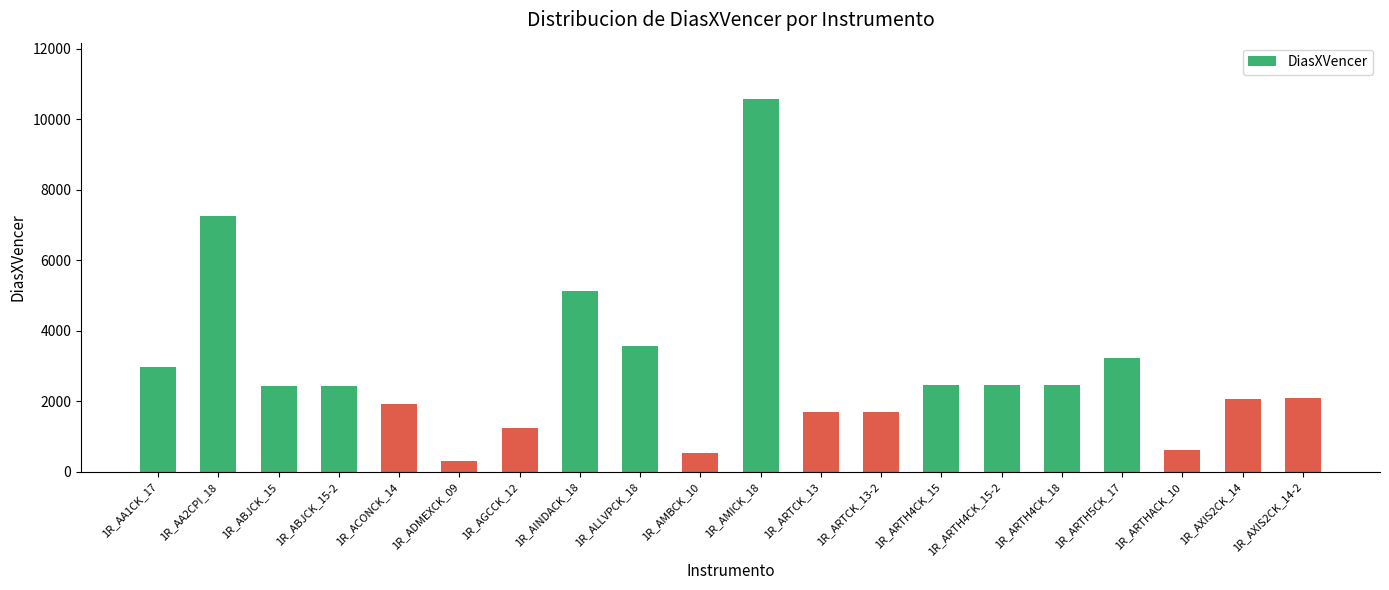

The value at 1R_AMICK_18 is 10581. True or false?

True